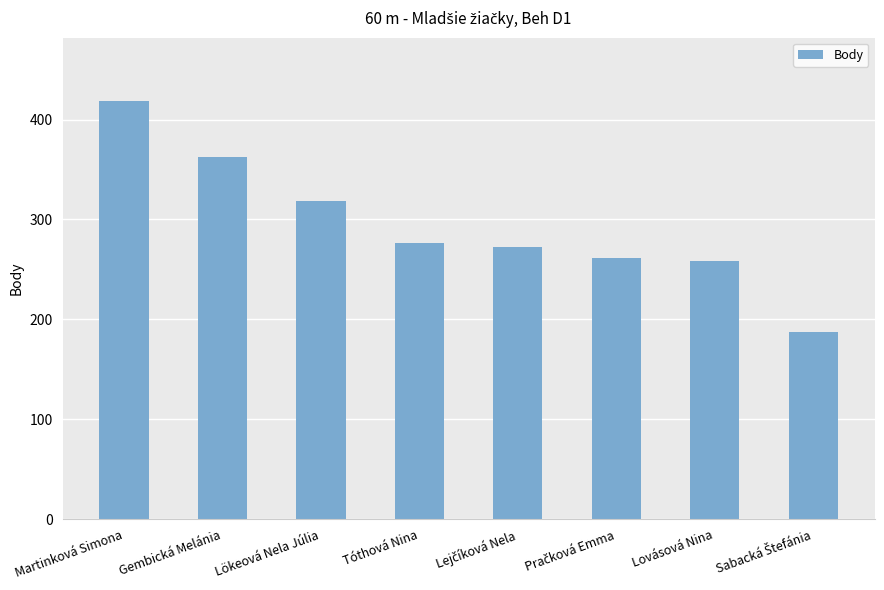

What is the value of the 6th bar from the left?

261